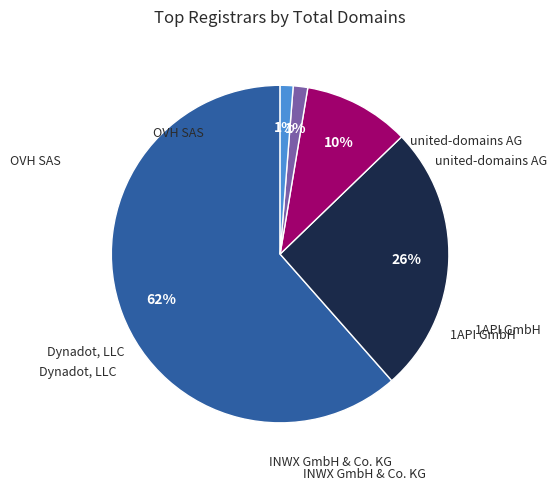

The united-domains AG slice represents 11% of the pie. True or false?

False